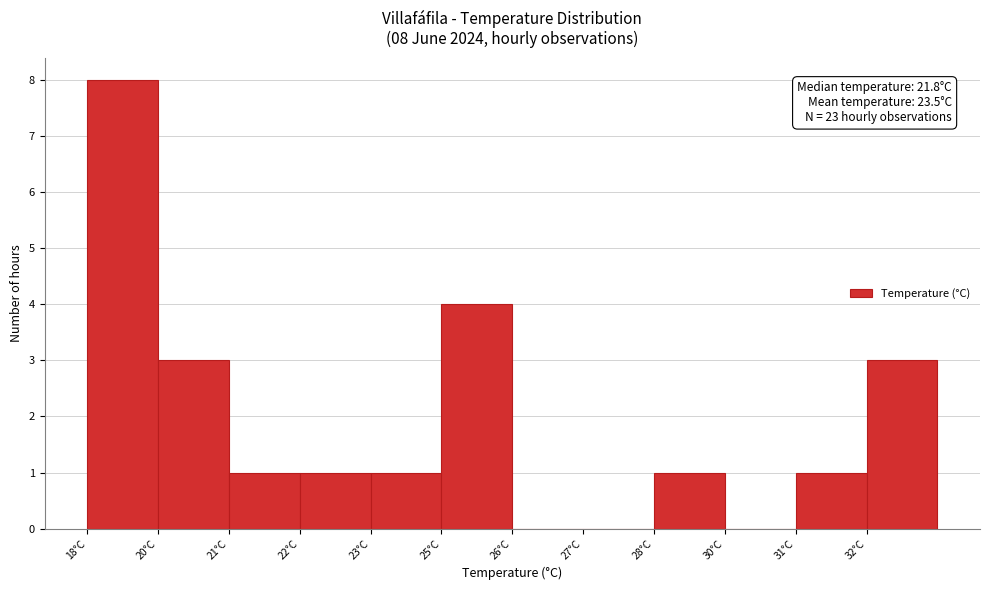

Reading right to left, what are all the values shown in this chart?

32°C=3	31°C=1	30°C=0	28°C=1	27°C=0	26°C=0	25°C=4	23°C=1	22°C=1	21°C=1	20°C=3	18°C=8